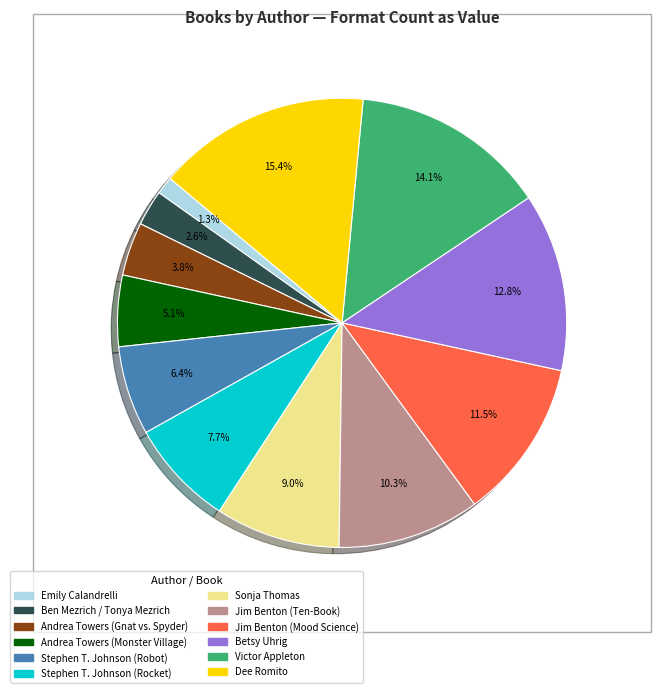

How much of the chart is everything except Jim Benton (Mood Science)?

88.5%